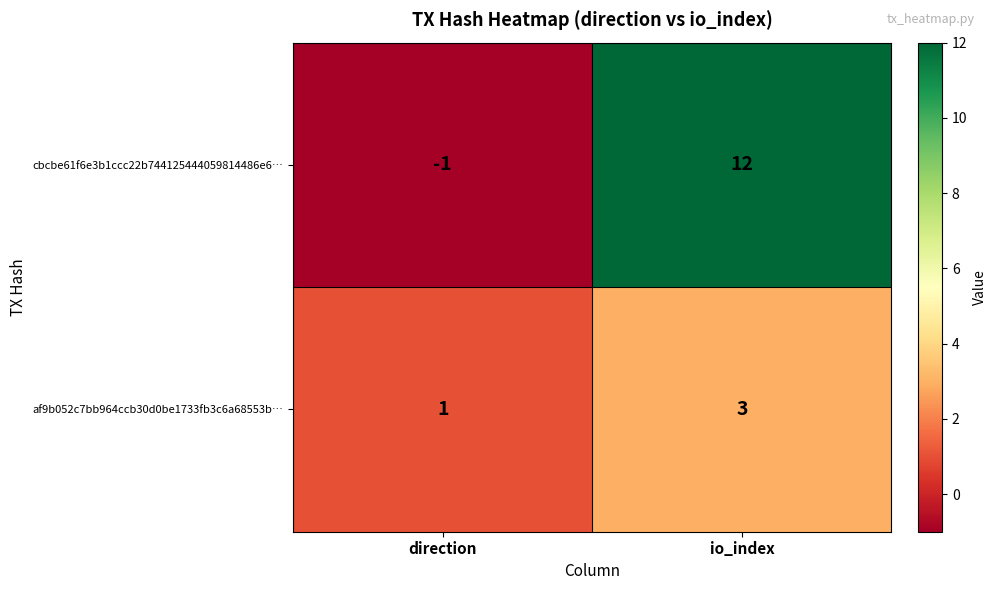

Rank the categories by af9b052c7bb964ccb30d0be1733fb3c6a68553b… value from highest to lowest.

io_index, direction